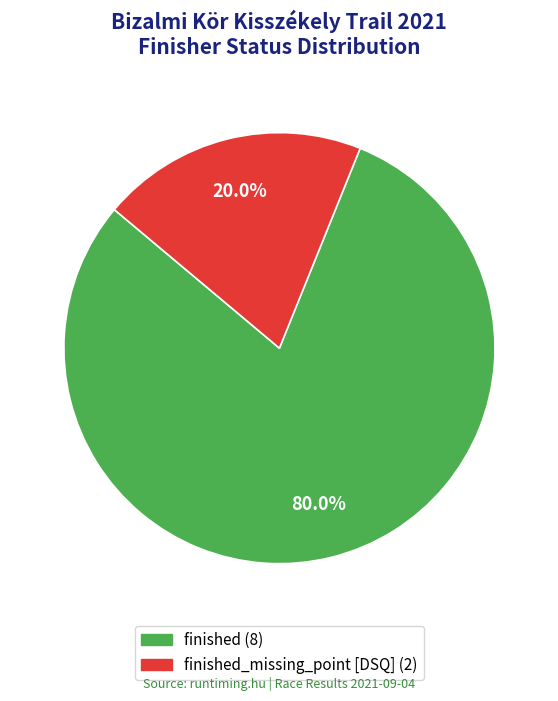

To the nearest percent, what is the difference between the largest and smallest slice percentages?

60%